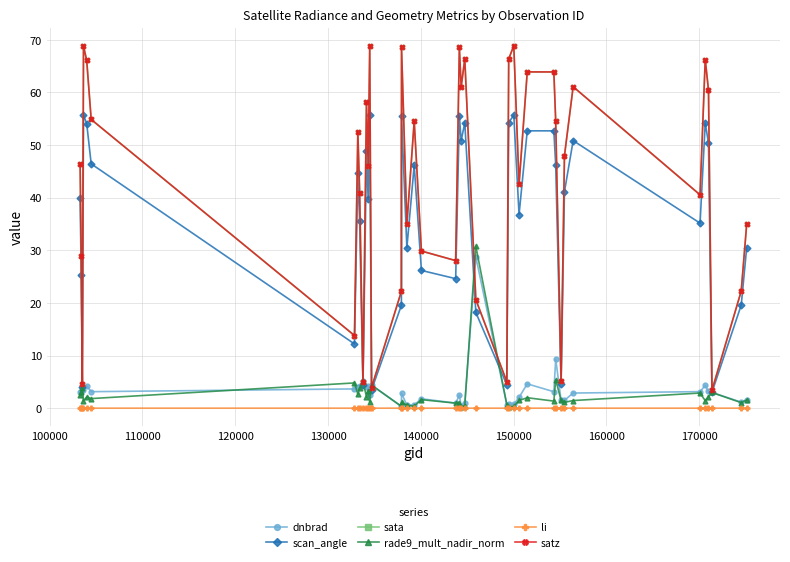

What is the value of the sata point at the 37th from the left?

60.4